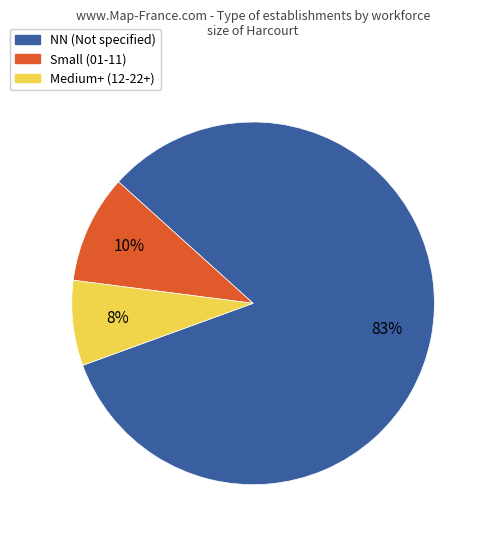

Between NN (Not specified) and Small (01-11), which is larger?

NN (Not specified)